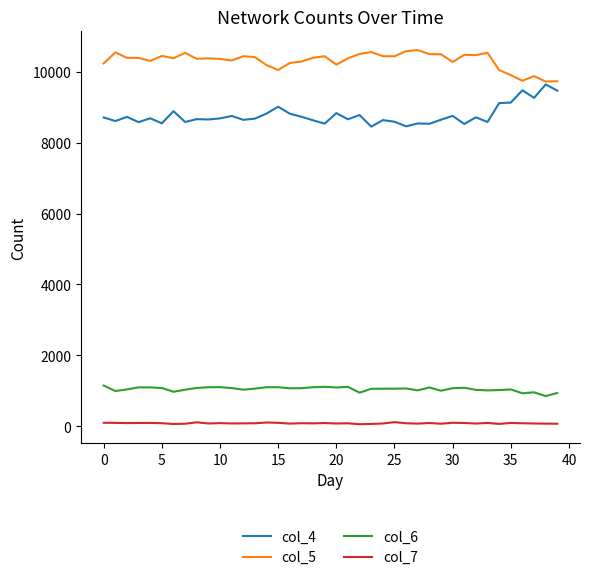

At how many categories does at least one series exceed 3159?

40